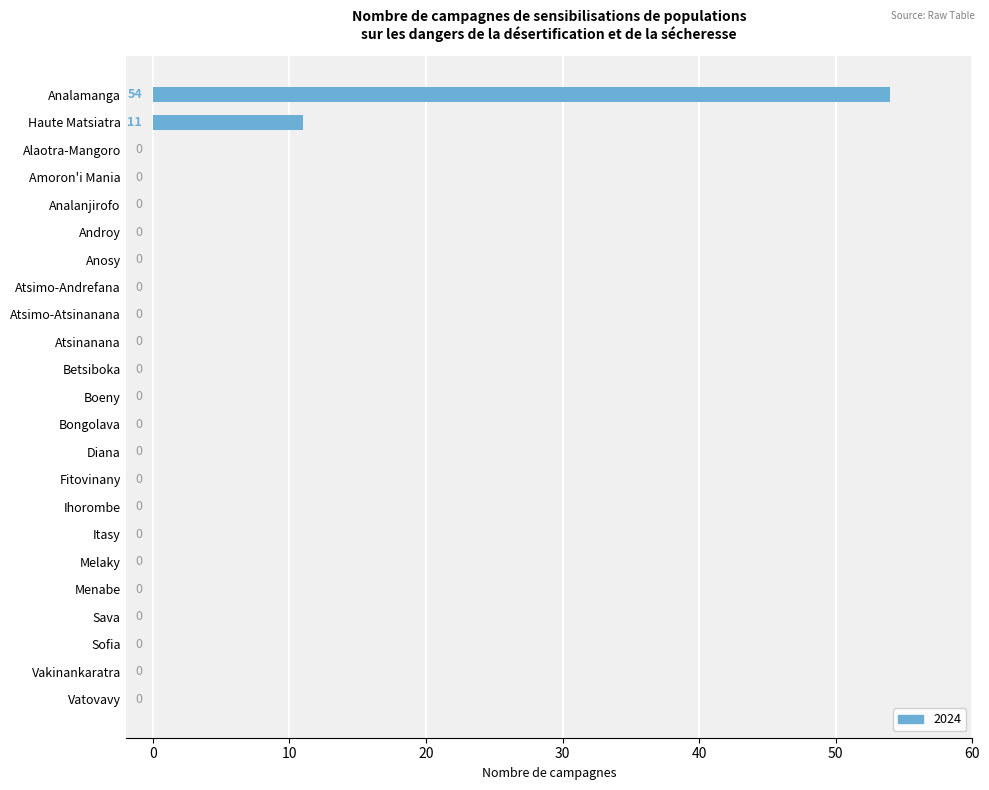

At which category does the chart reach its peak across all series?

Analamanga